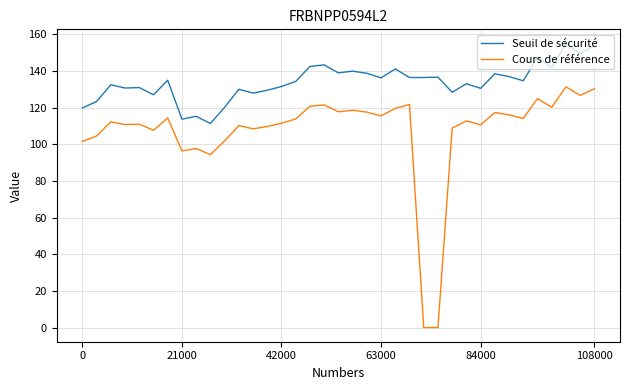

True or false: Seuil de sécurité and Cours de référence cross at least once.

False